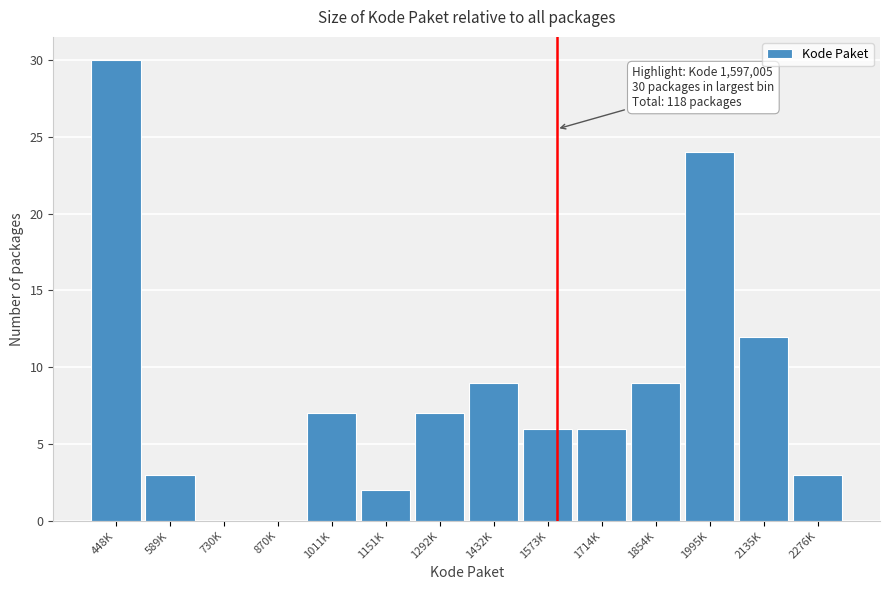

Reading right to left, transcribe all the data shown in this chart.

2276K=3	2135K=12	1995K=24	1854K=9	1714K=6	1573K=6	1432K=9	1292K=7	1151K=2	1011K=7	870K=0	730K=0	589K=3	448K=30